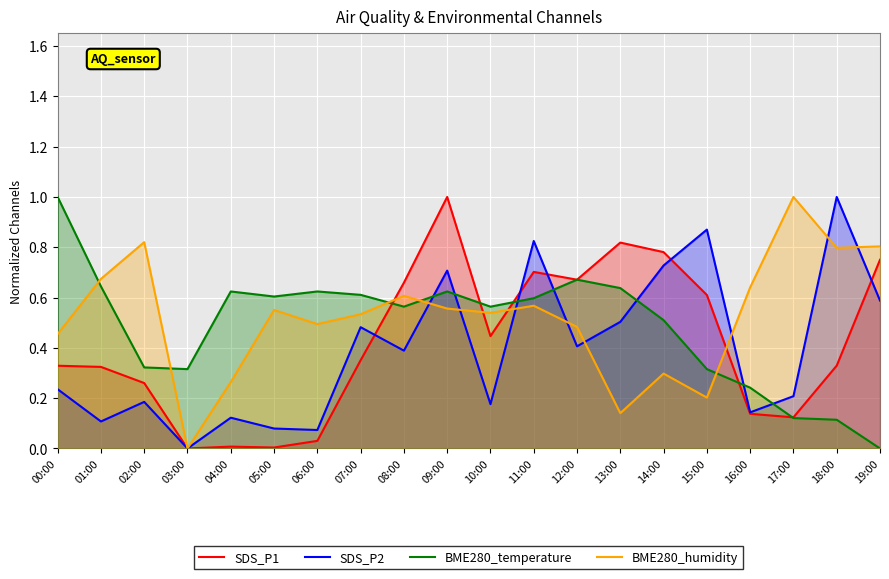

At which category does the chart reach its peak across all series?

09:00